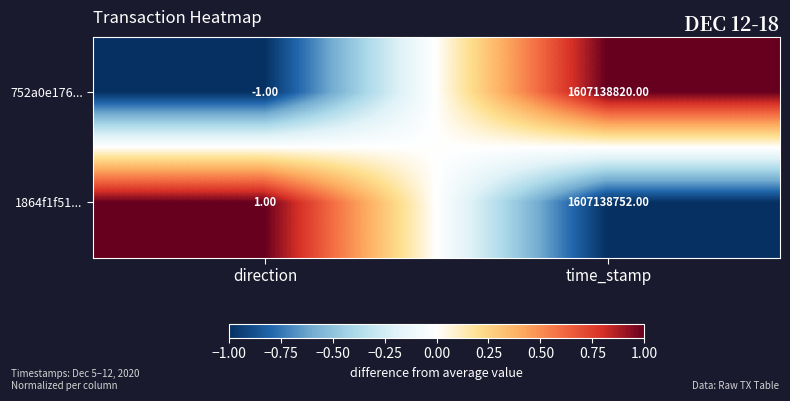

At which label does 1864f1f51... reach its peak?

time_stamp